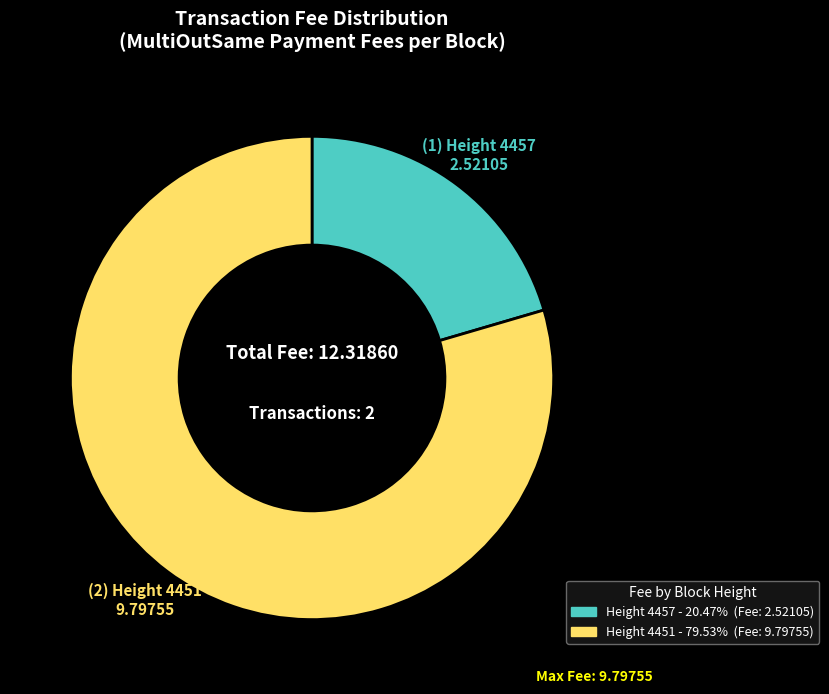

Is there any slice that represents more than half of the pie?

Yes